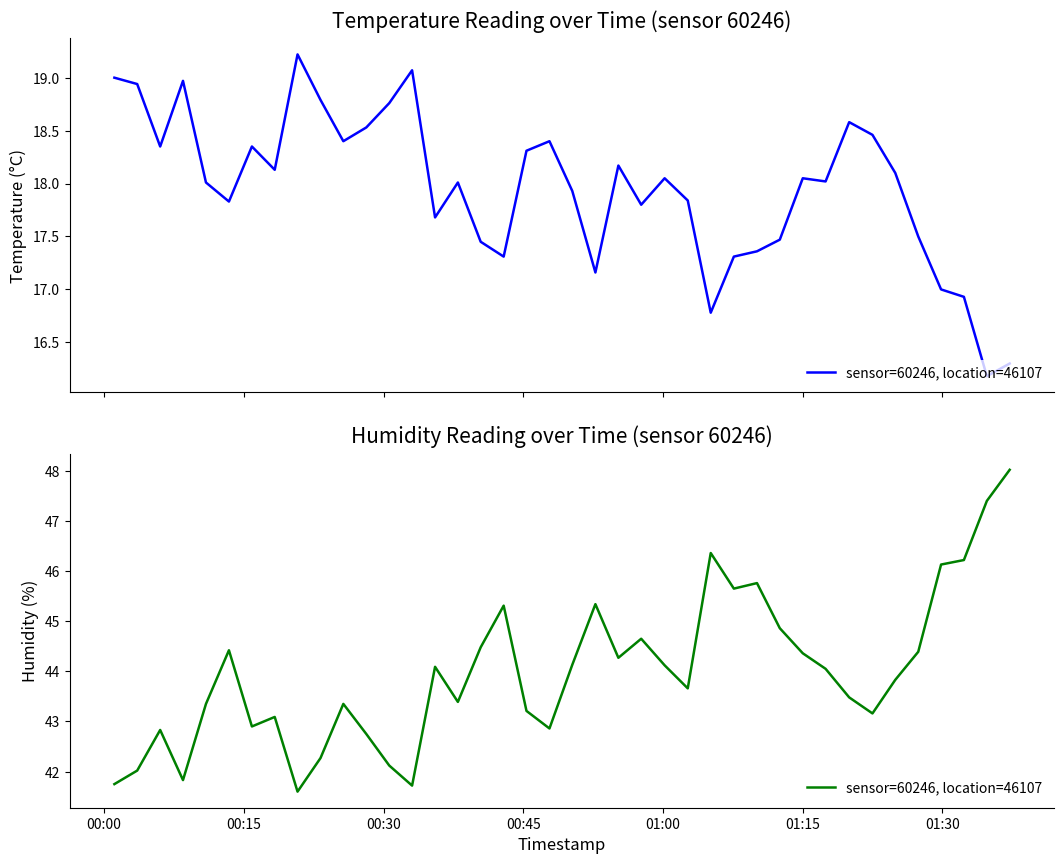

The chart shows a value of 20.3 at 01:15. True or false?

False